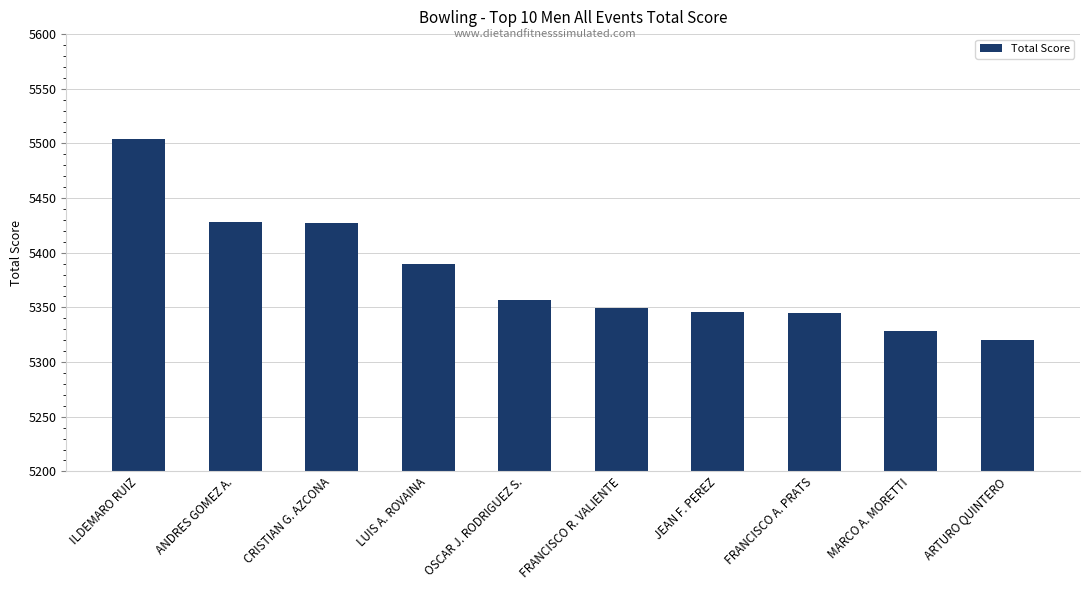

What is the greatest value displayed?

5504